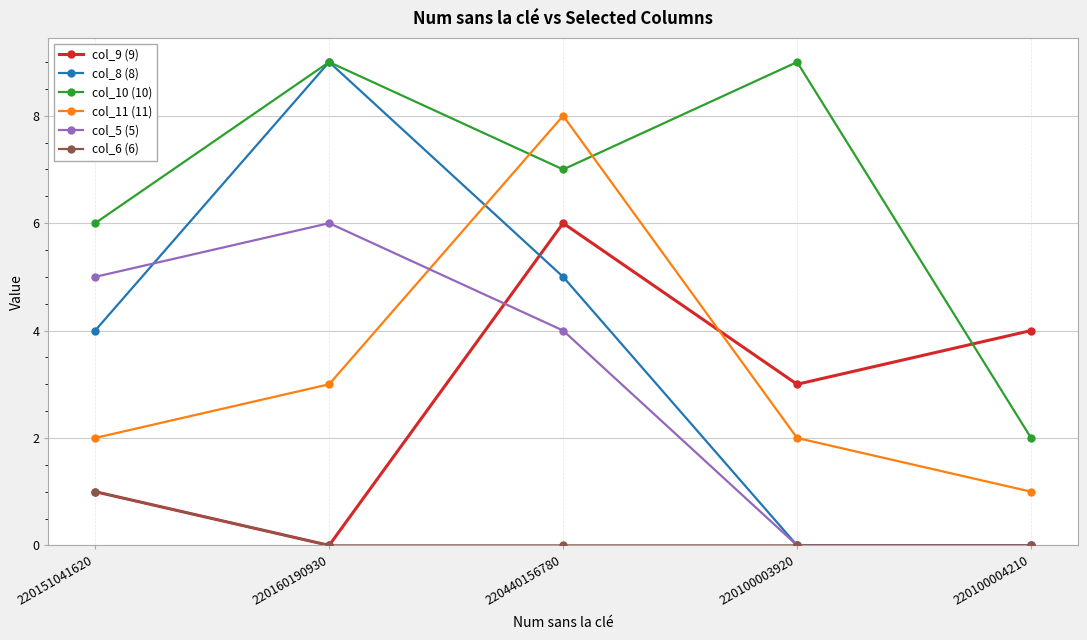

Is it true that col_8 (8) equals 0 at 220100003920?

True